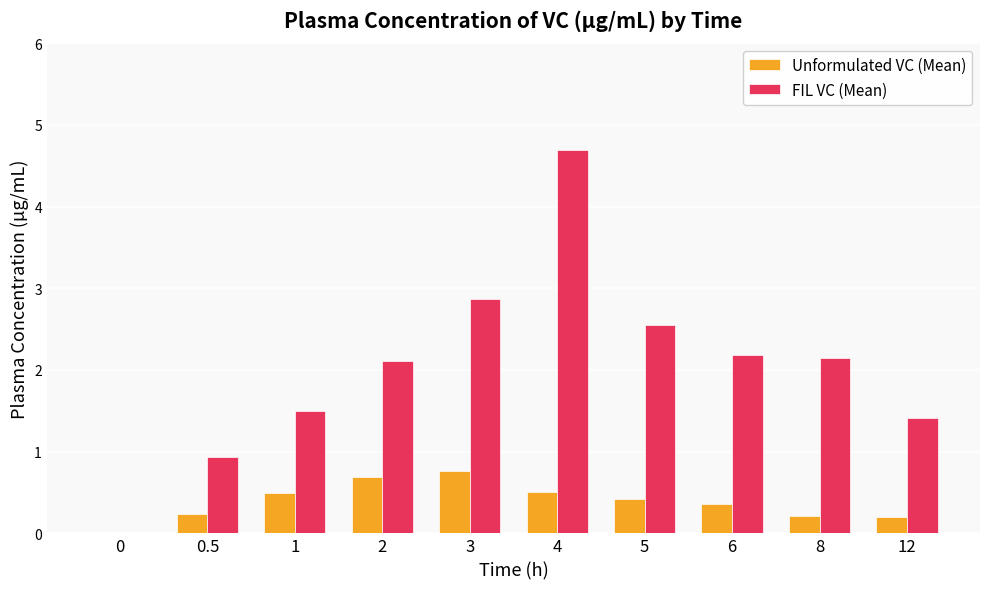

Which series has the largest total across all categories?

FIL VC (Mean)